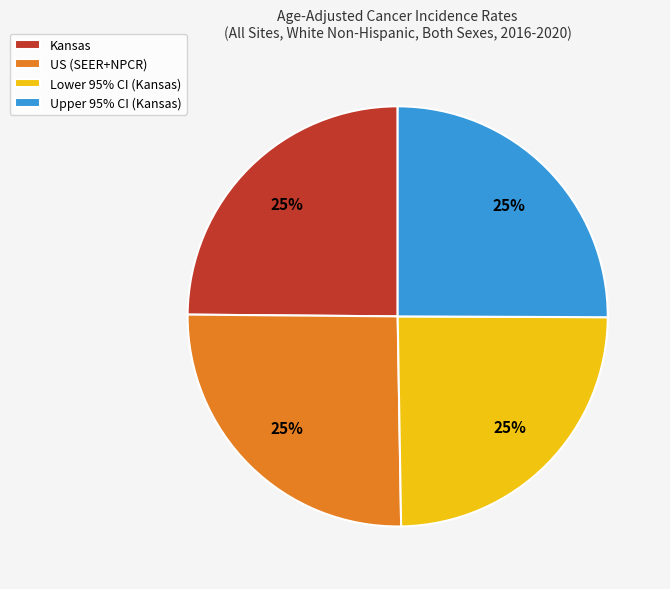

To the nearest percent, what is the combined percentage of Upper 95% CI (Kansas) and US (SEER+NPCR)?

50%